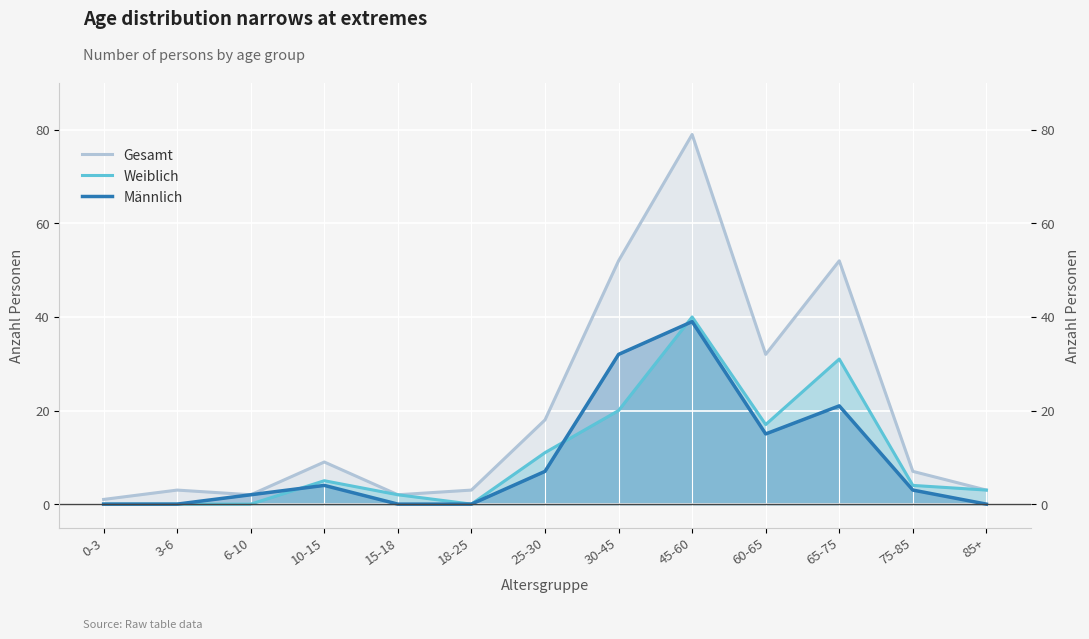

What is the difference between the Weiblich values at 6-10 and 75-85?

4